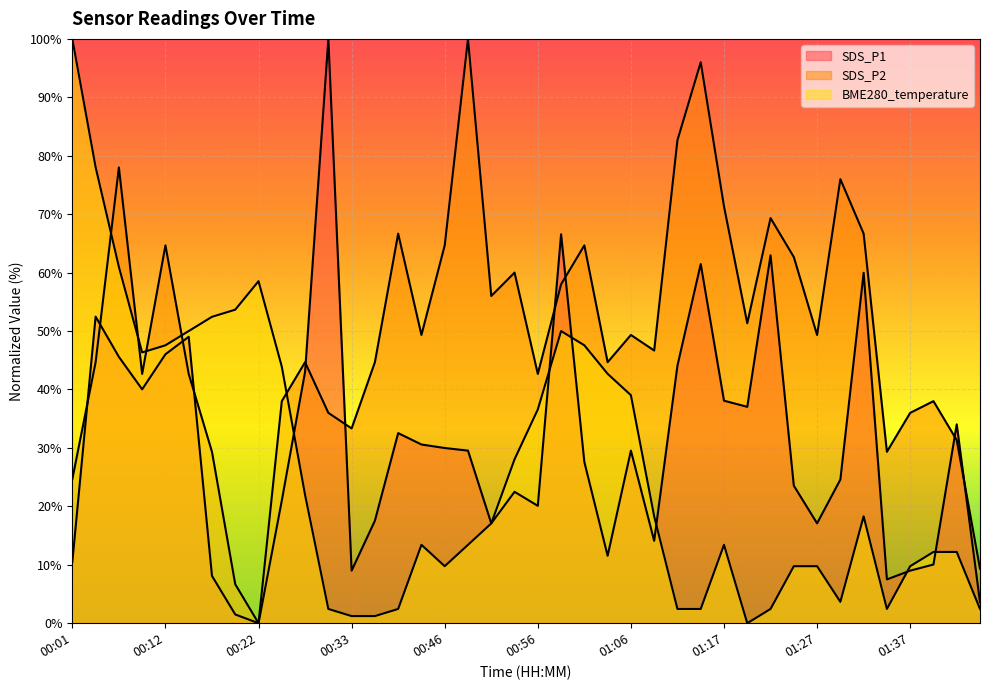

Which series has the largest total across all categories?

SDS_P2